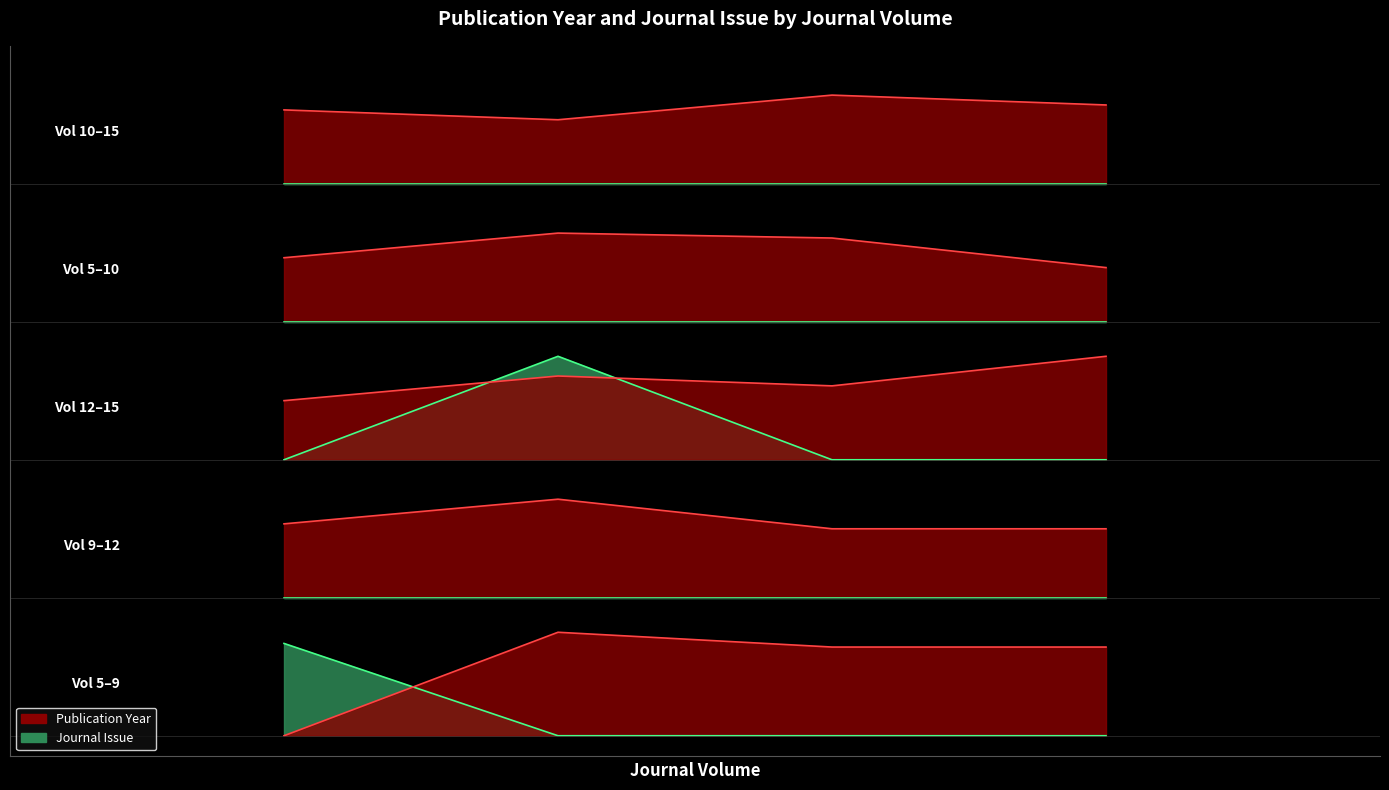

How many Journal Issue line values are between 0 and 1?

3